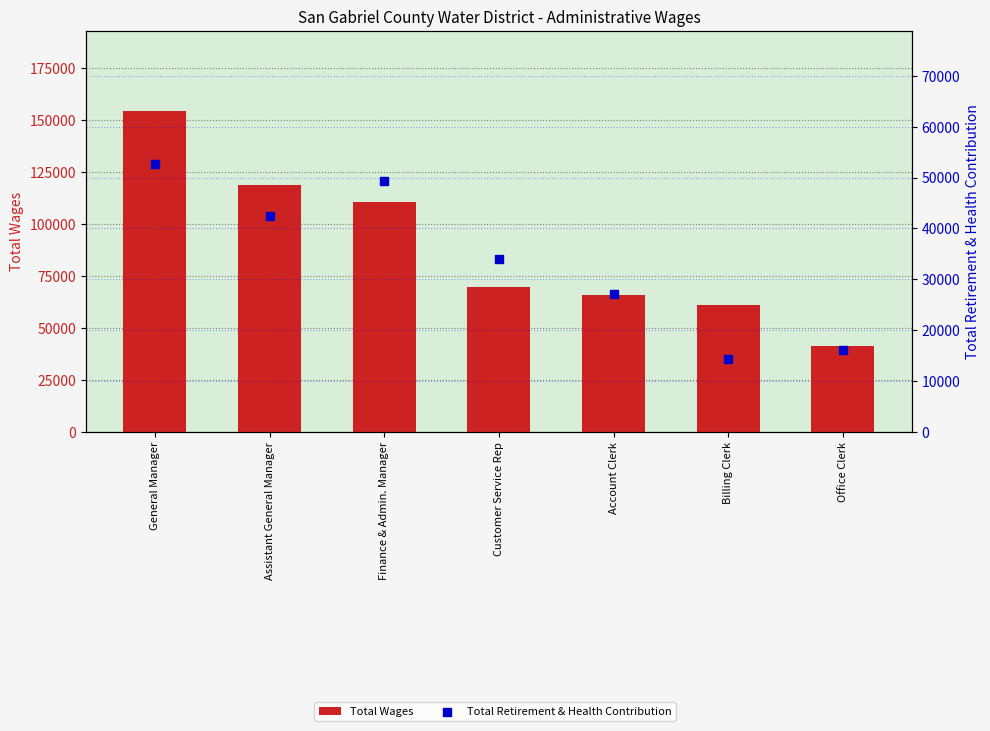

At which category is the sum across all series the highest?

General Manager